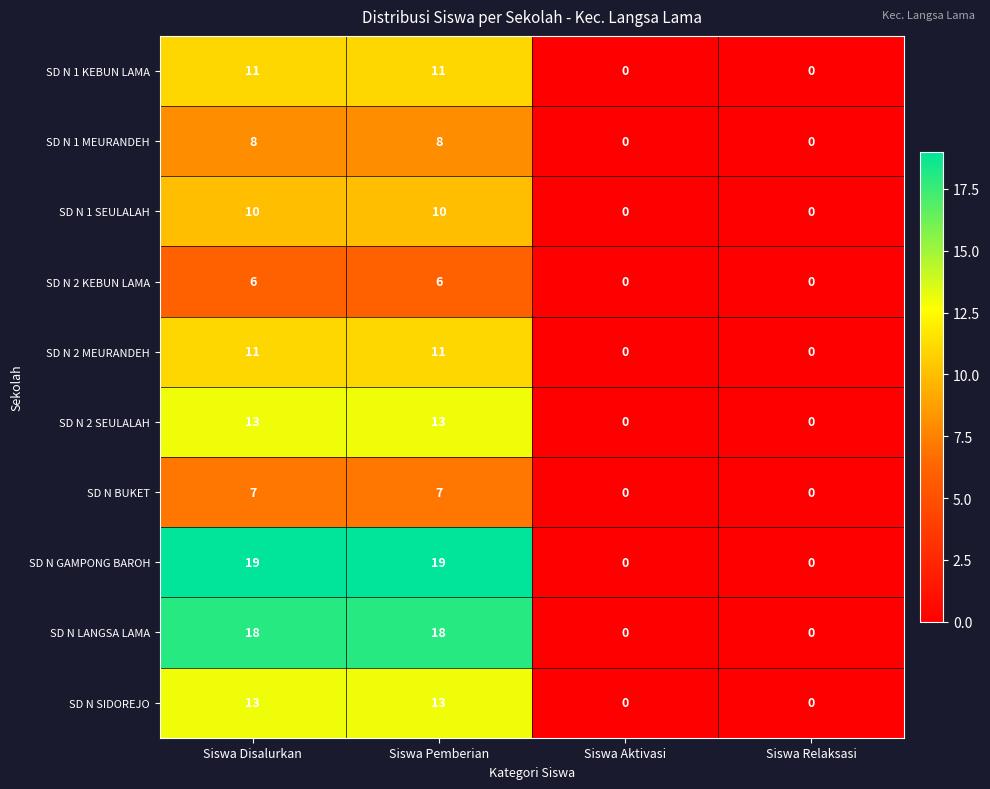

Is the value of SD N 2 SEULALAH at Siswa Disalurkan greater than the value of SD N 2 MEURANDEH at Siswa Aktivasi?

Yes